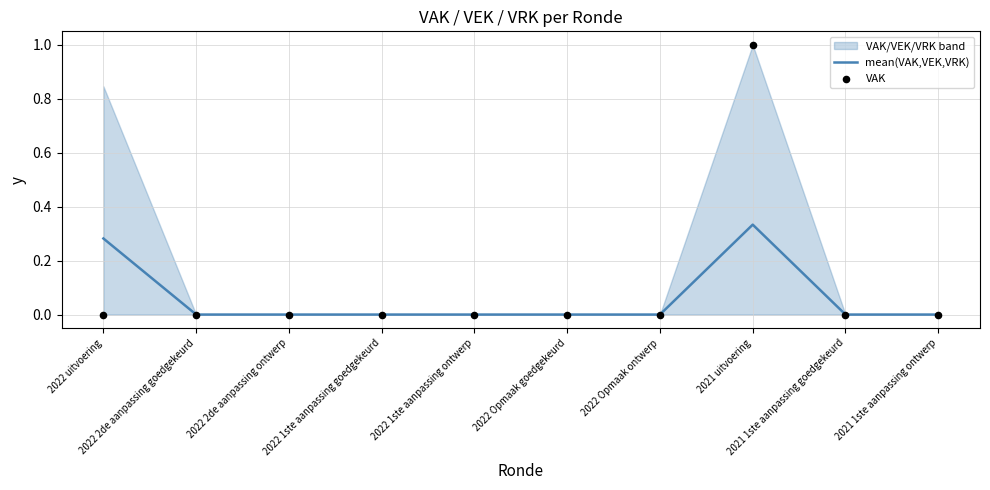

Which series has the largest total across all categories?

VAK